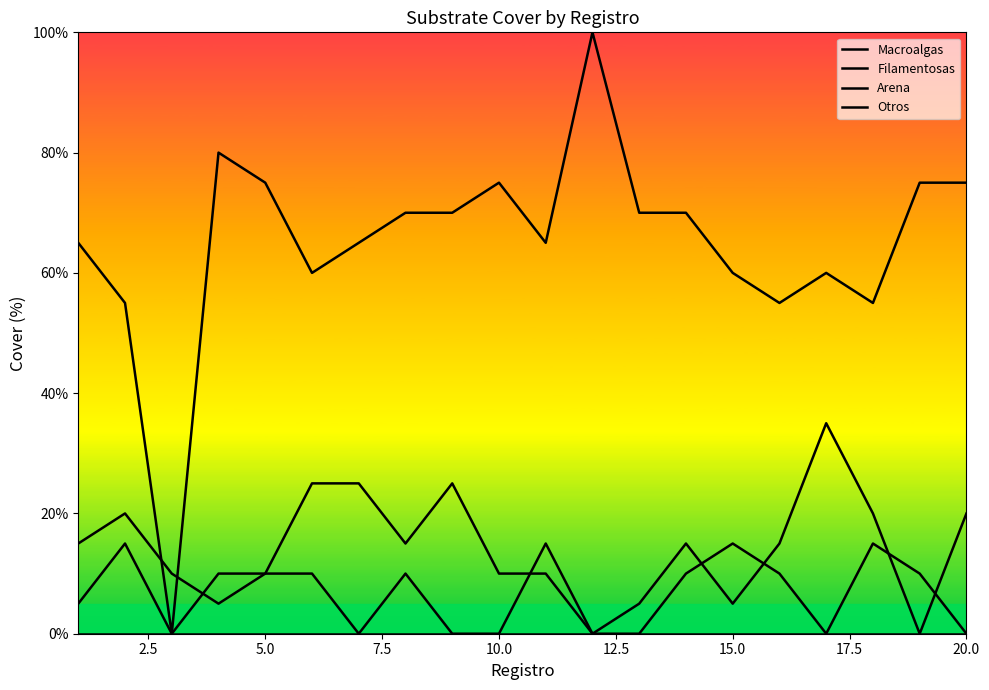

Is this an area chart (filled region under the line)?

No